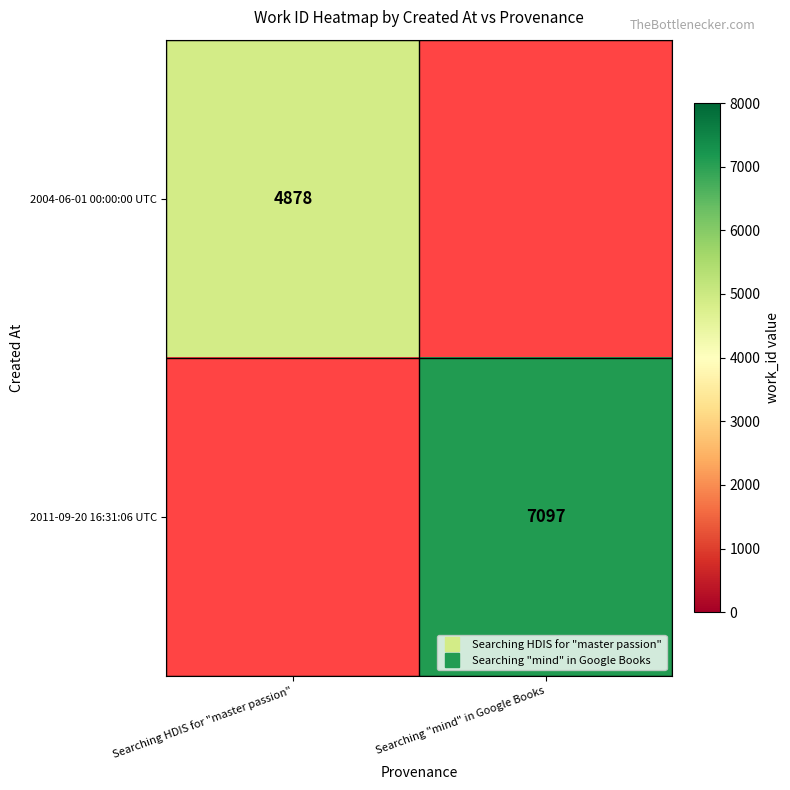

How many values in row_0 are above zero?

1